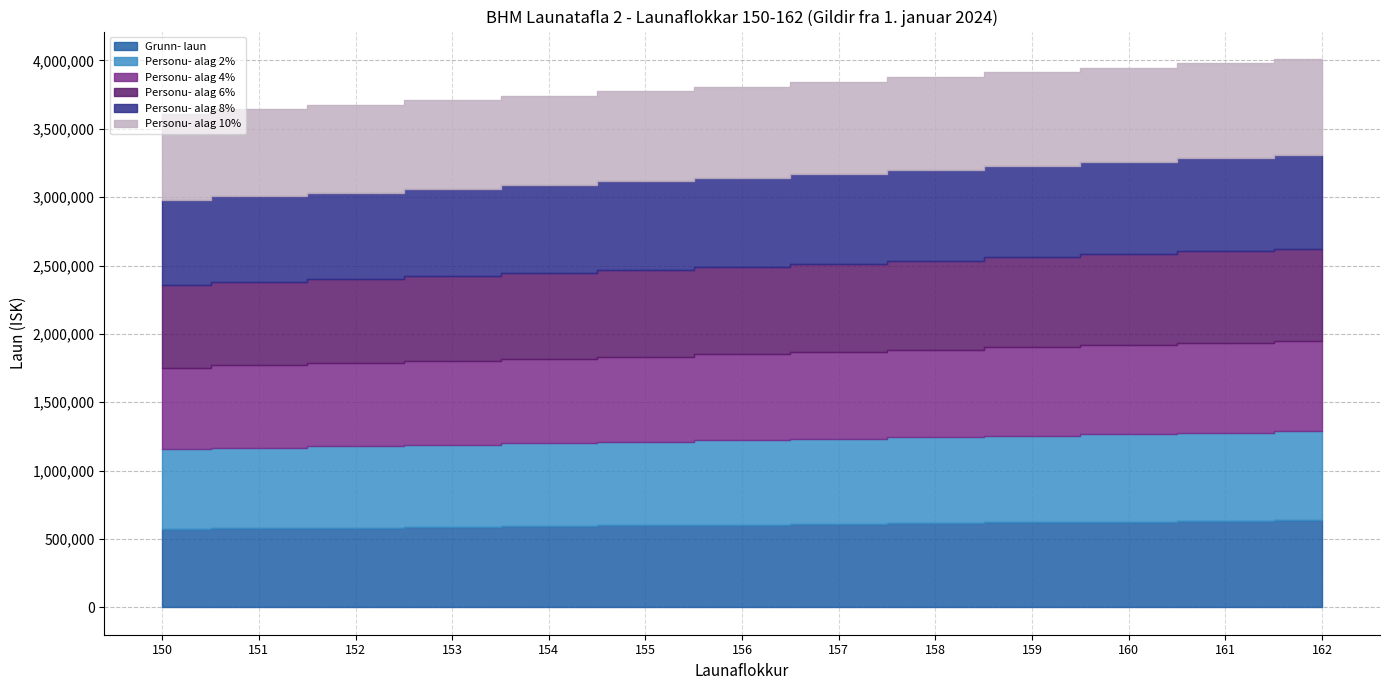

True or false: Personu- alag 6% has more than 0 interior local peaks.

False